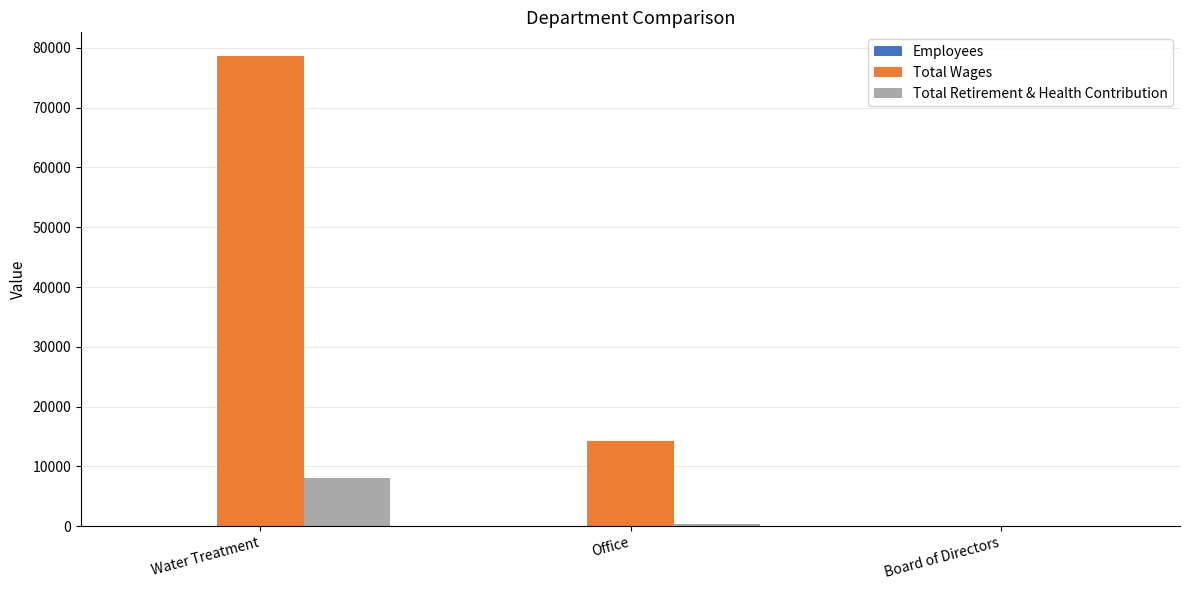

Between Office and Board of Directors, which series saw the biggest shift?

Total Wages